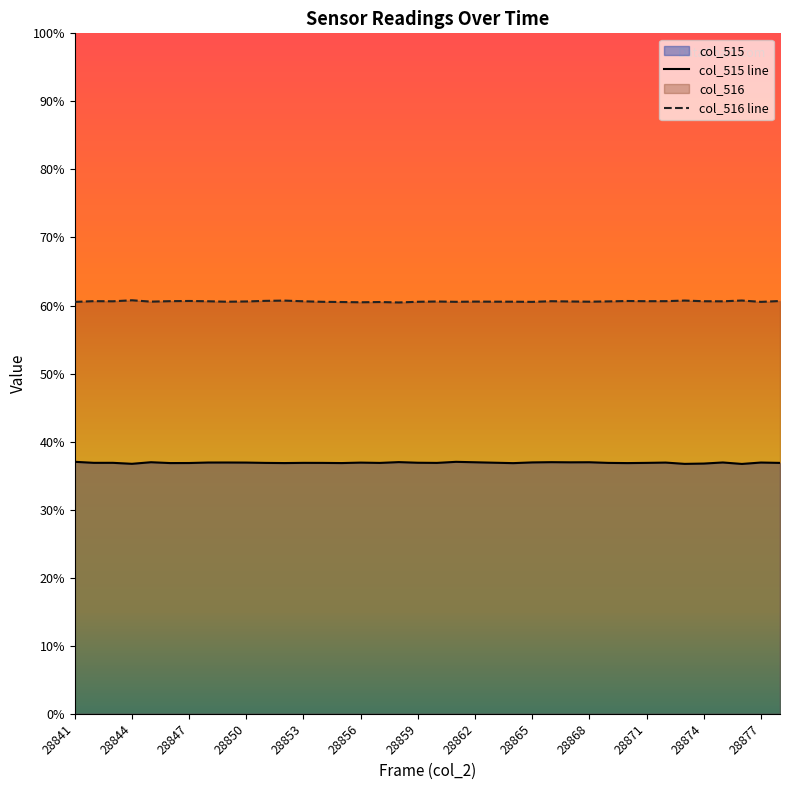

How many categories are shown in the chart?

38